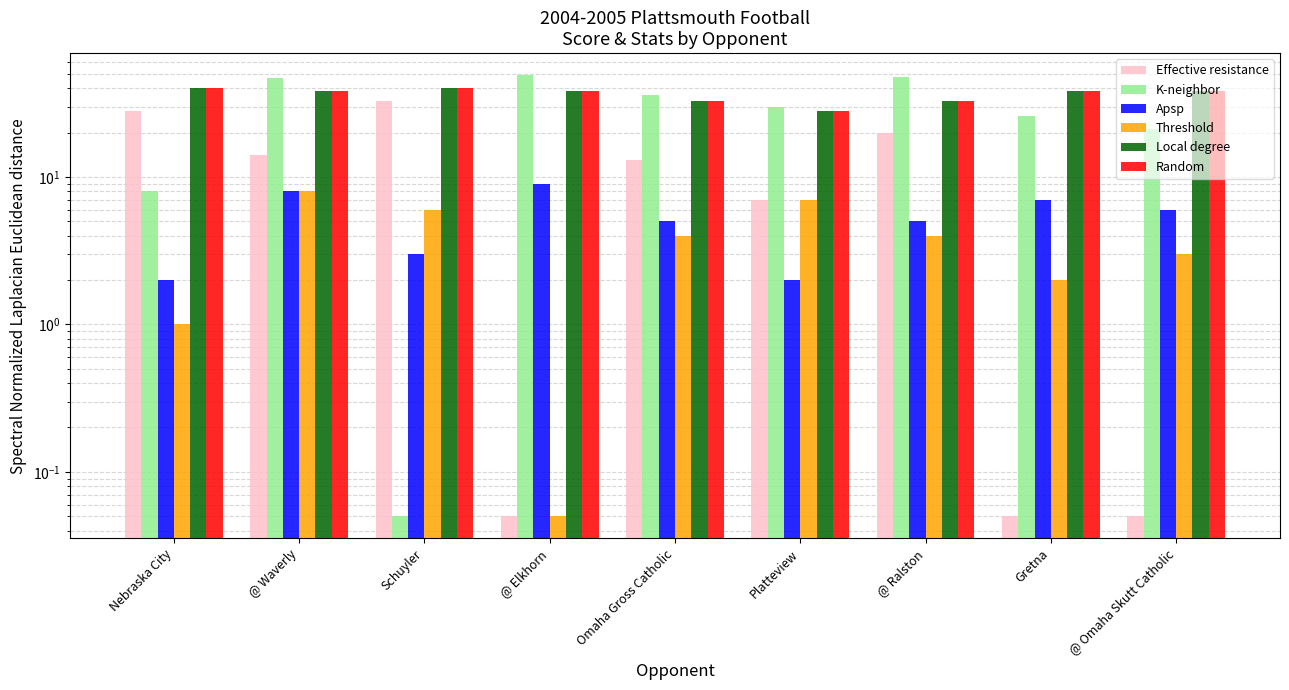

Reading right to left, extract all data points from this chart.

Effective resistance: 0.1	0.1	20.0	7.0	13.0	0.1	33.0	14.0	28.0
K-neighbor: 21.0	26.0	48.0	30.0	36.0	49.0	0.1	47.0	8.0
Apsp: 6.0	7.0	5.0	2.0	5.0	9.0	3.0	8.0	2.0
Threshold: 3.0	2.0	4.0	7.0	4.0	0.1	6.0	8.0	1.0
Local degree: 38.0	38.0	33.0	28.0	33.0	38.0	40.0	38.0	40.0
Random: 38.0	38.0	33.0	28.0	33.0	38.0	40.0	38.0	40.0